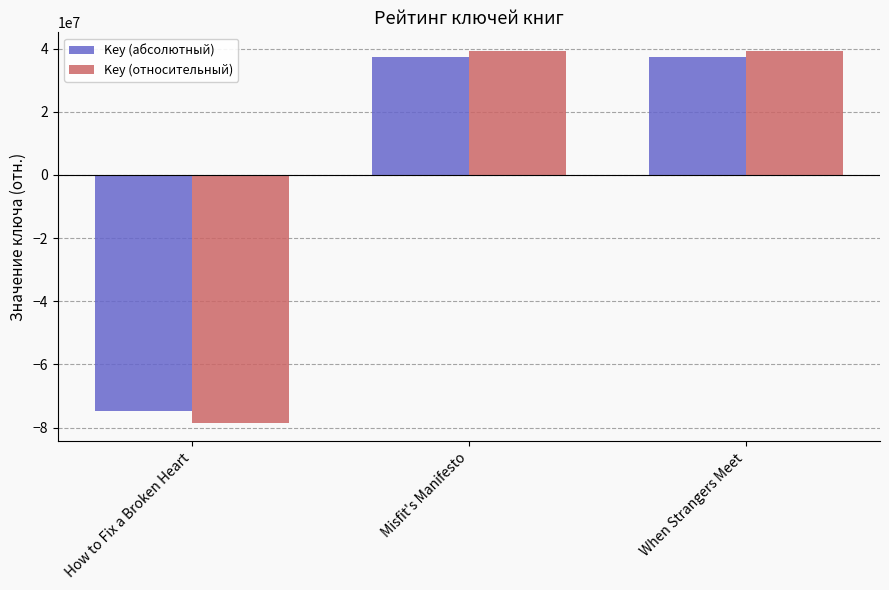

Are the bars horizontal?

No